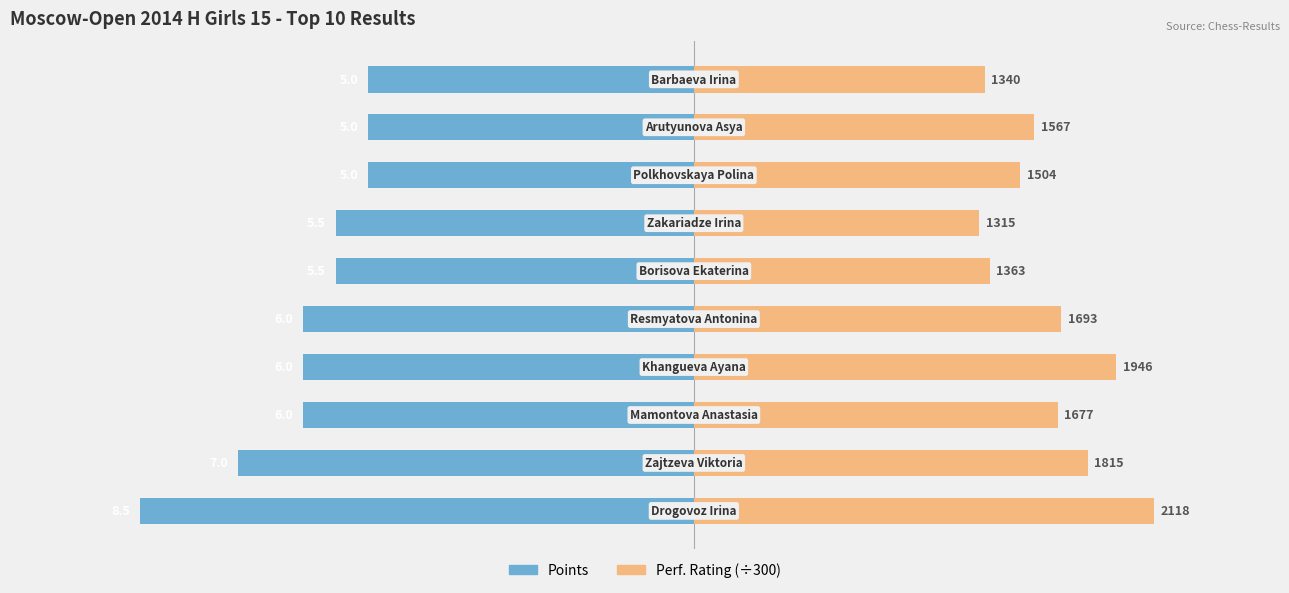

At how many categories does at least one series exceed -4?

10